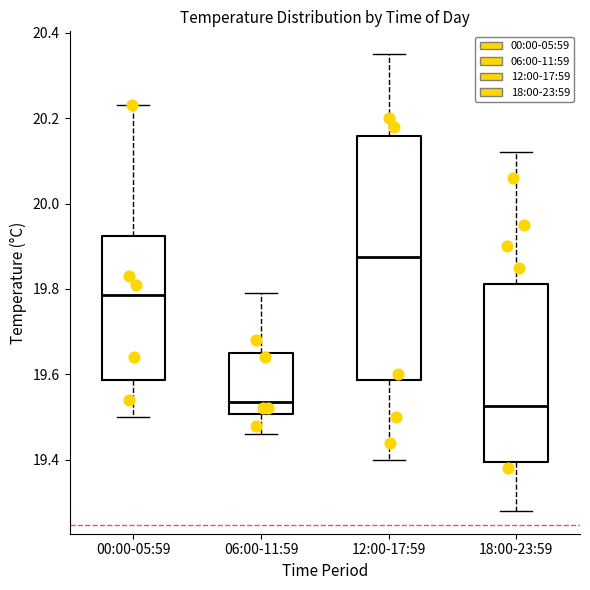

Reading left to right, transcribe this box plot: for each box, give where its median line is, the range the box spans, and where its two whiskers end, as read against the y-axis. The values are not printed on the chart, so give them approximately, as read against the axis.

00:00-05:59: median 19.78, box 19.58 to 19.92, whiskers 19.50 to 20.24
06:00-11:59: median 19.54, box 19.50 to 19.66, whiskers 19.46 to 19.80
12:00-17:59: median 19.88, box 19.58 to 20.16, whiskers 19.40 to 20.36
18:00-23:59: median 19.52, box 19.40 to 19.82, whiskers 19.28 to 20.12